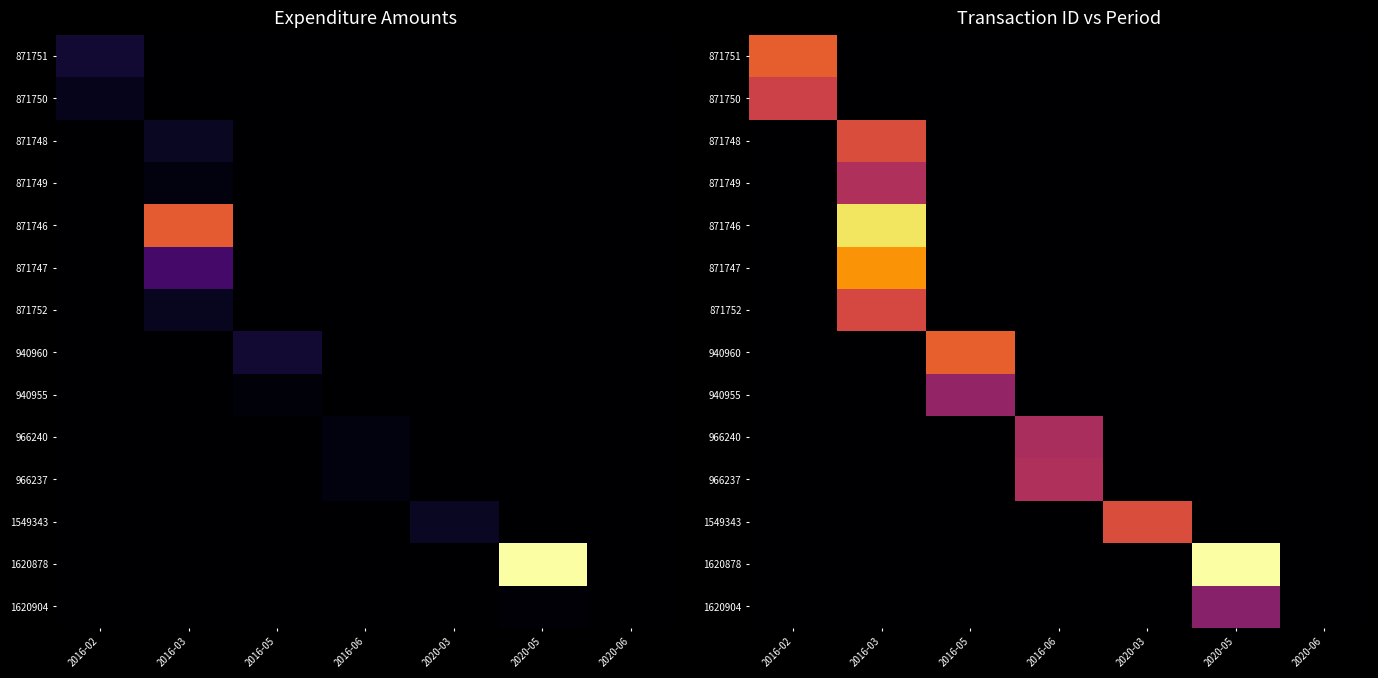

At how many categories does at least one series exceed 3?

6